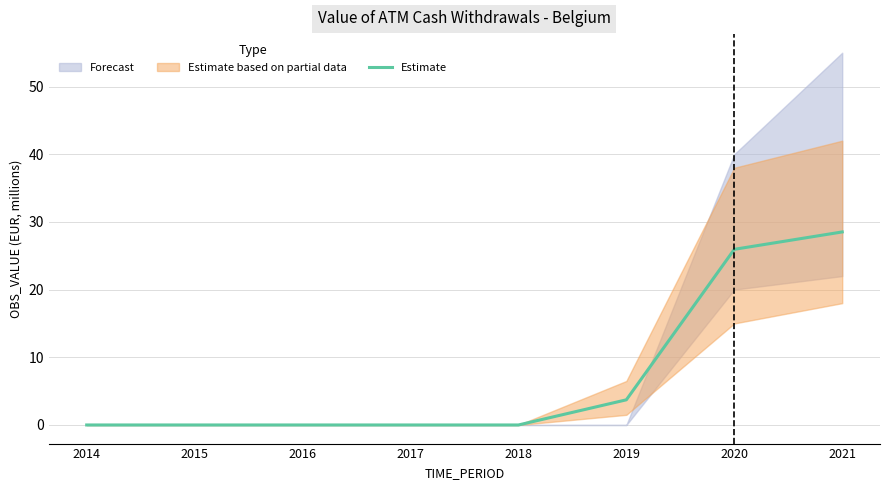

What is the difference between the maximum and minimum values?

28.5